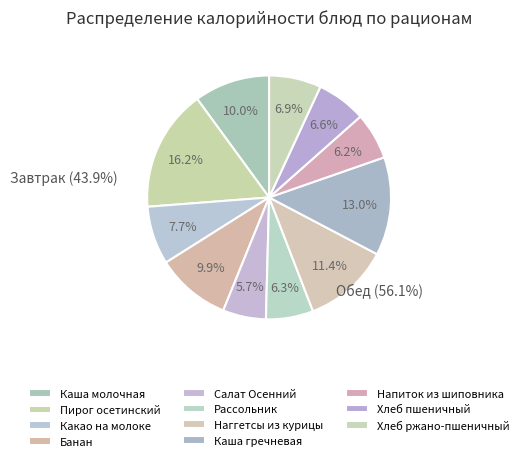

Count the number of slices in the pie.

11